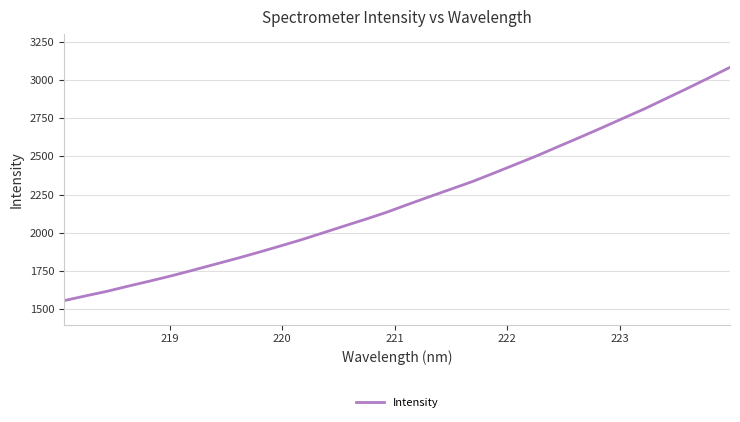

What is the minimum value shown in the chart?

1556.5